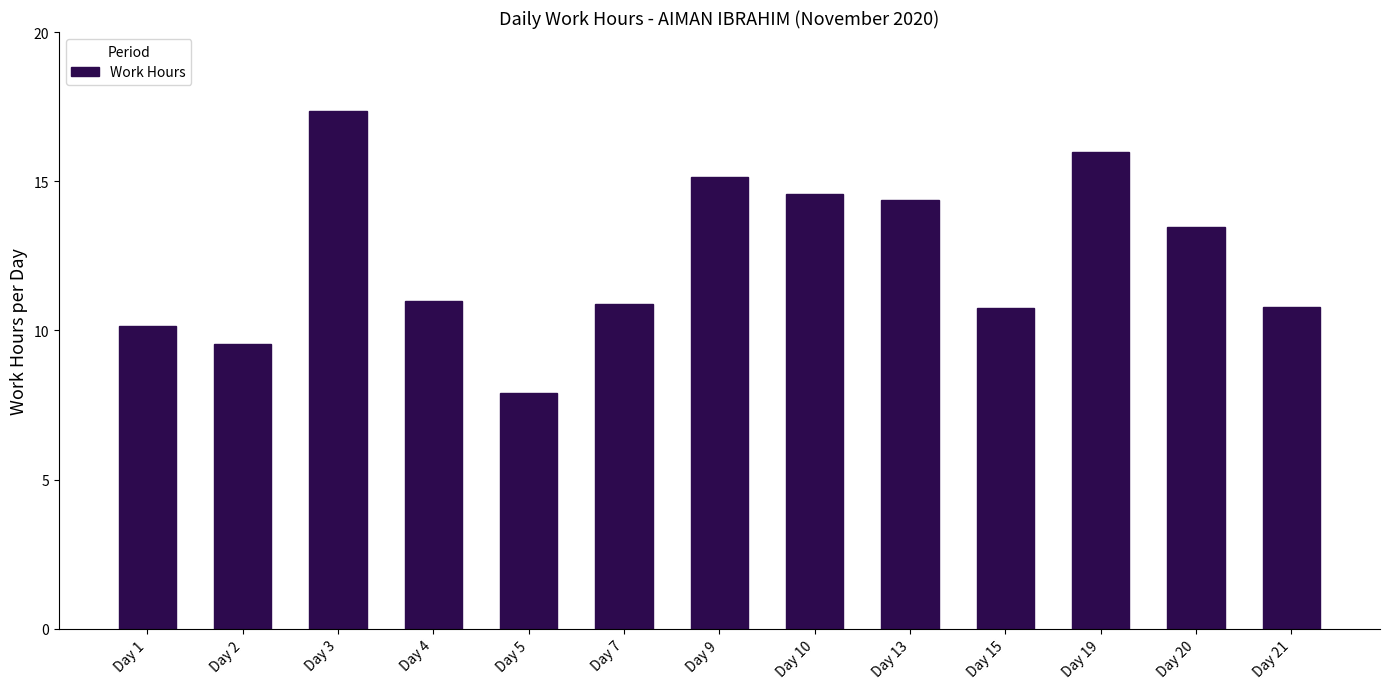

What is the value of the 11th bar from the left?

16.0